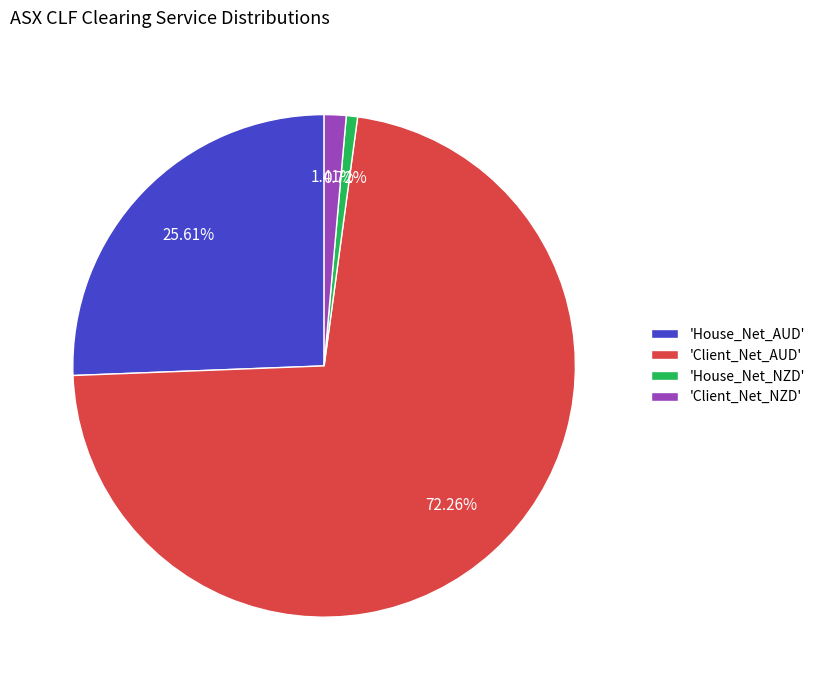

Which has a higher value, 'House_Net_AUD' or 'Client_Net_NZD'?

'House_Net_AUD'